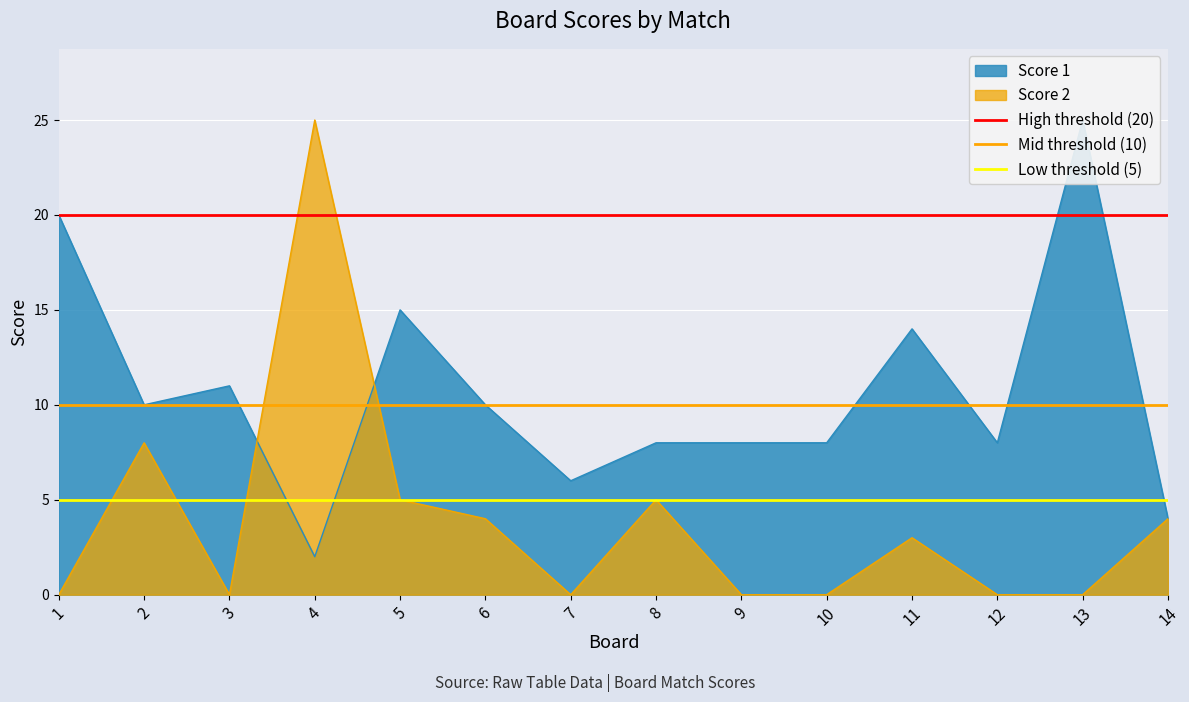

The Score 2 series shows -11 at 1. True or false?

False